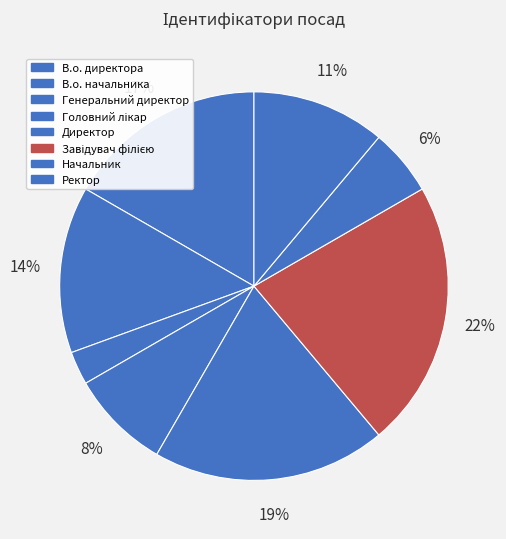

Count the number of slices in the pie.

8